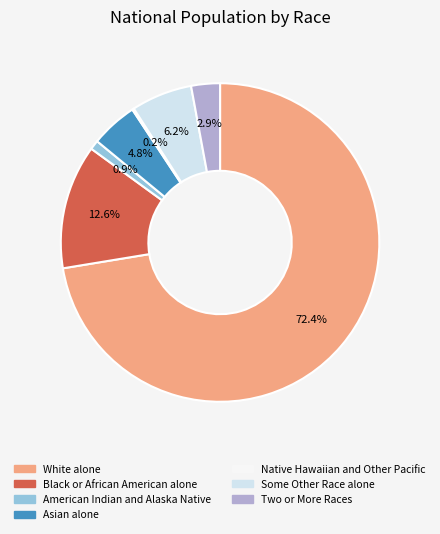

What is the majority slice?

White alone